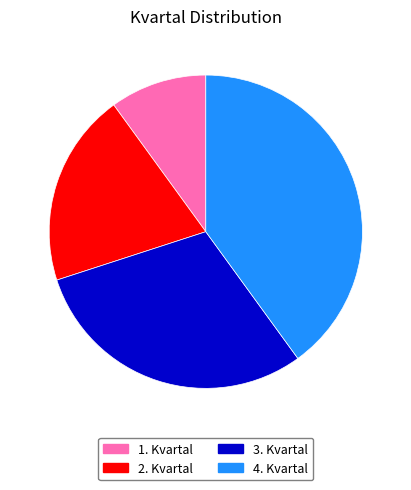

Between 3. Kvartal and 2. Kvartal, which is larger?

3. Kvartal